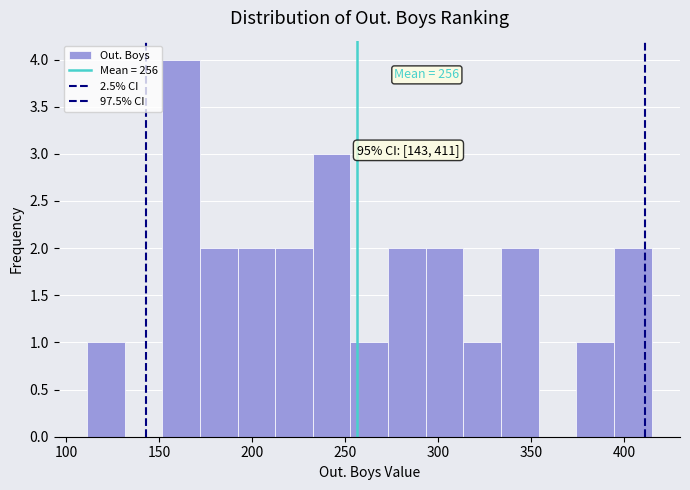

Which range on the x-axis has the tallest bar?

150 to 170